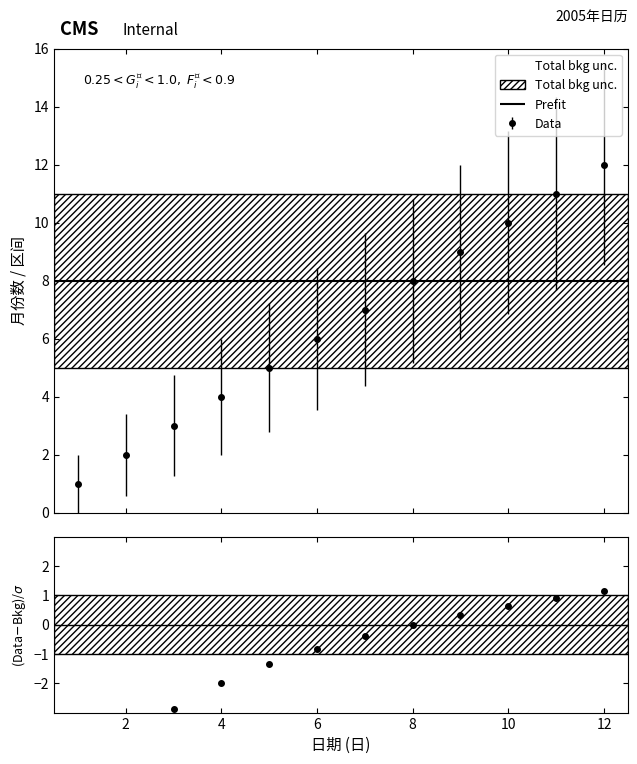

True or false: Data has more than 2 points higher than both neighbors.

False